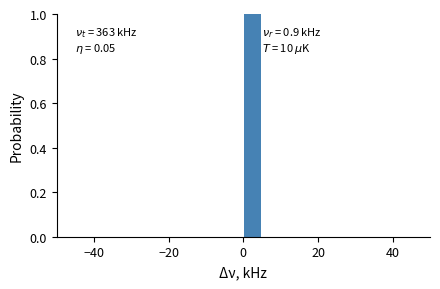

Read against the x-axis, roughly where is the centre of the tallest bar?

2